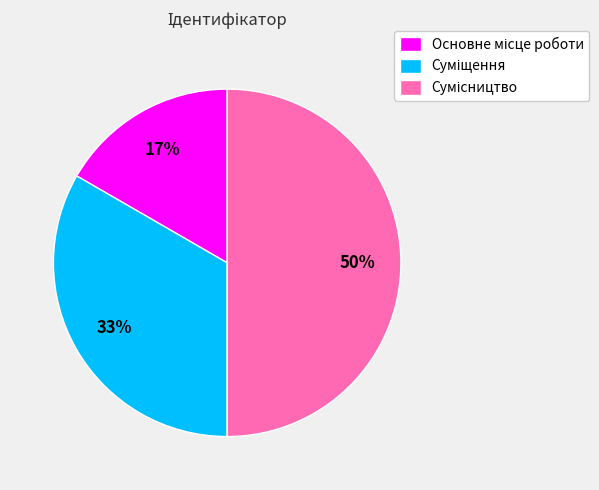

To the nearest percent, what is the difference between the largest and smallest slice percentages?

33%